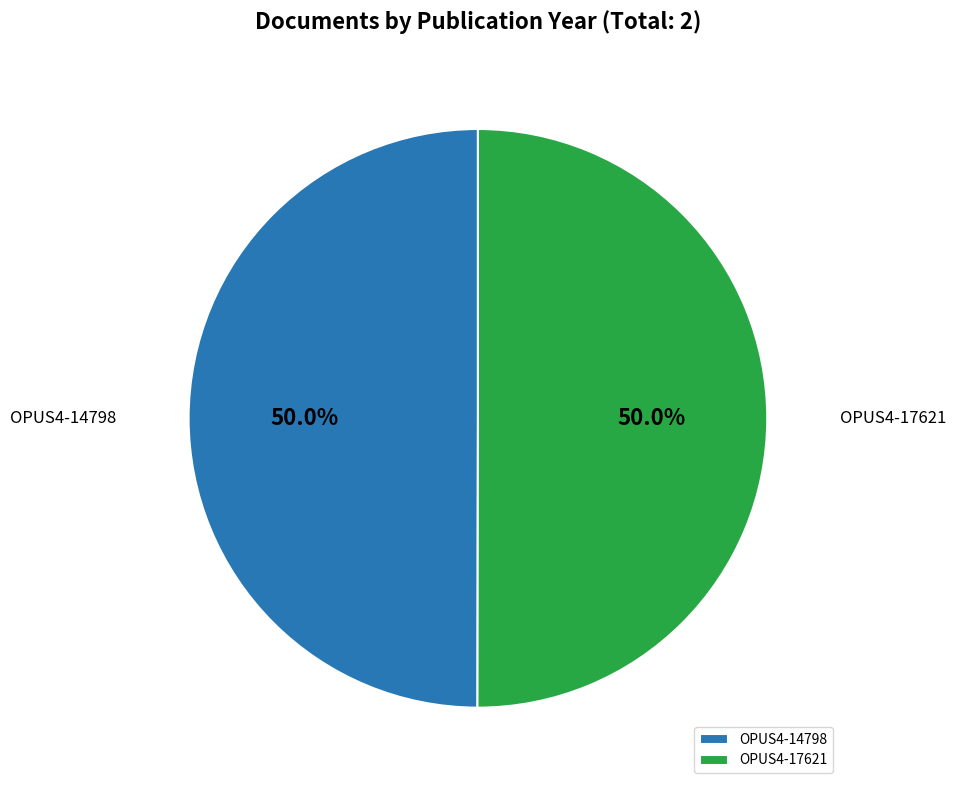

True or false: OPUS4-17621 accounts for 58% of the total.

False